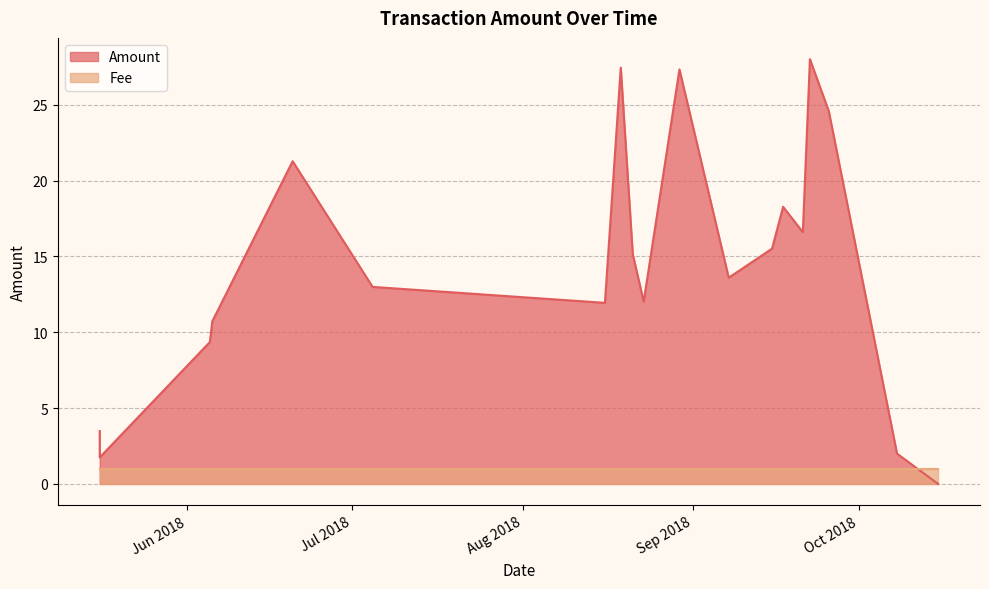

How many values are above zero?

18